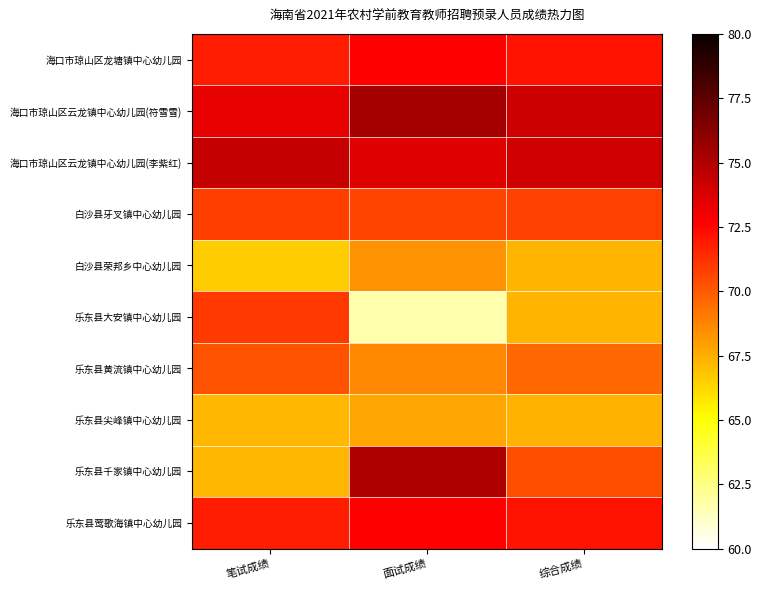

Rank the series at 笔试成绩 from lowest to highest value.

白沙县荣邦乡中心幼儿园, 乐东县尖峰镇中心幼儿园, 乐东县千家镇中心幼儿园, 乐东县黄流镇中心幼儿园, 白沙县牙叉镇中心幼儿园, 乐东县大安镇中心幼儿园, 海口市琼山区龙塘镇中心幼儿园, 乐东县莺歌海镇中心幼儿园, 海口市琼山区云龙镇中心幼儿园(符雪雪), 海口市琼山区云龙镇中心幼儿园(李紫红)